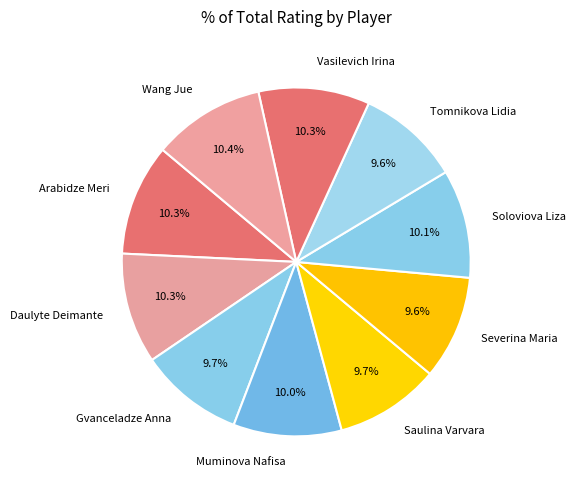

What percentage is NOT represented by Muminova Nafisa?

90.0%